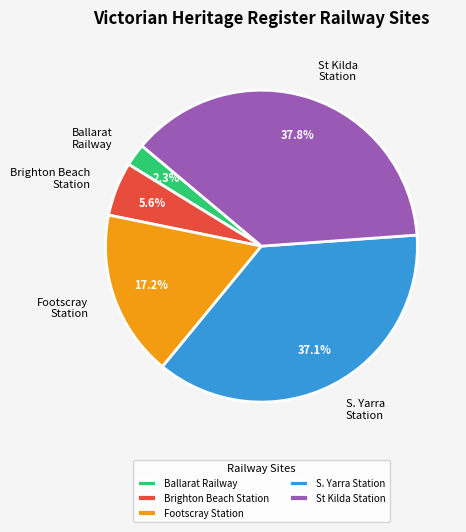

Is Brighton Beach Station the majority of the pie?

No